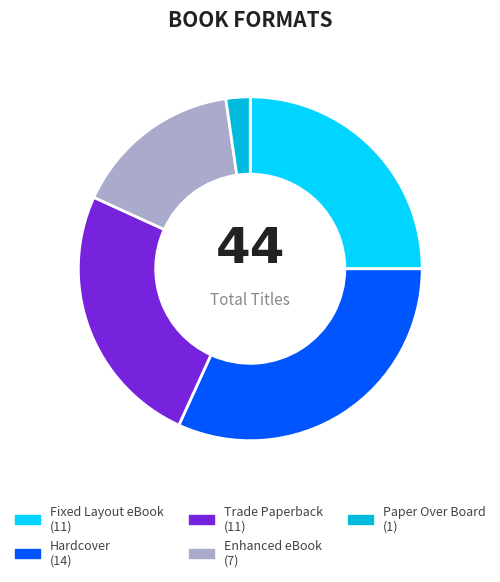

Is there any slice that represents more than half of the pie?

No